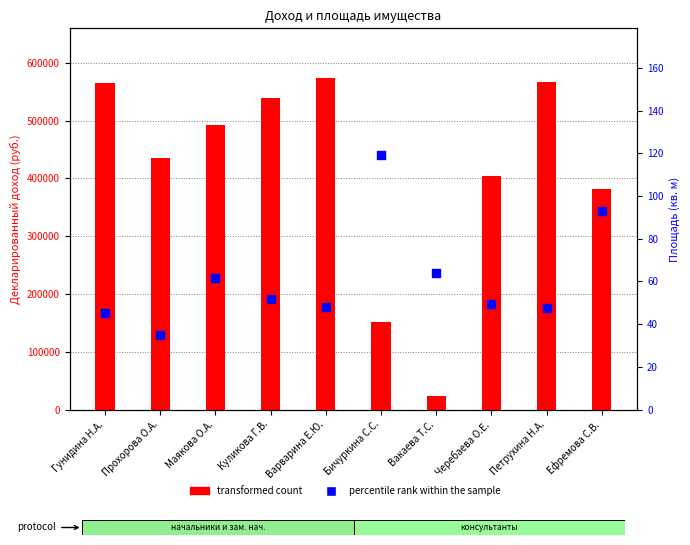

Which series has the largest total across all categories?

transformed count